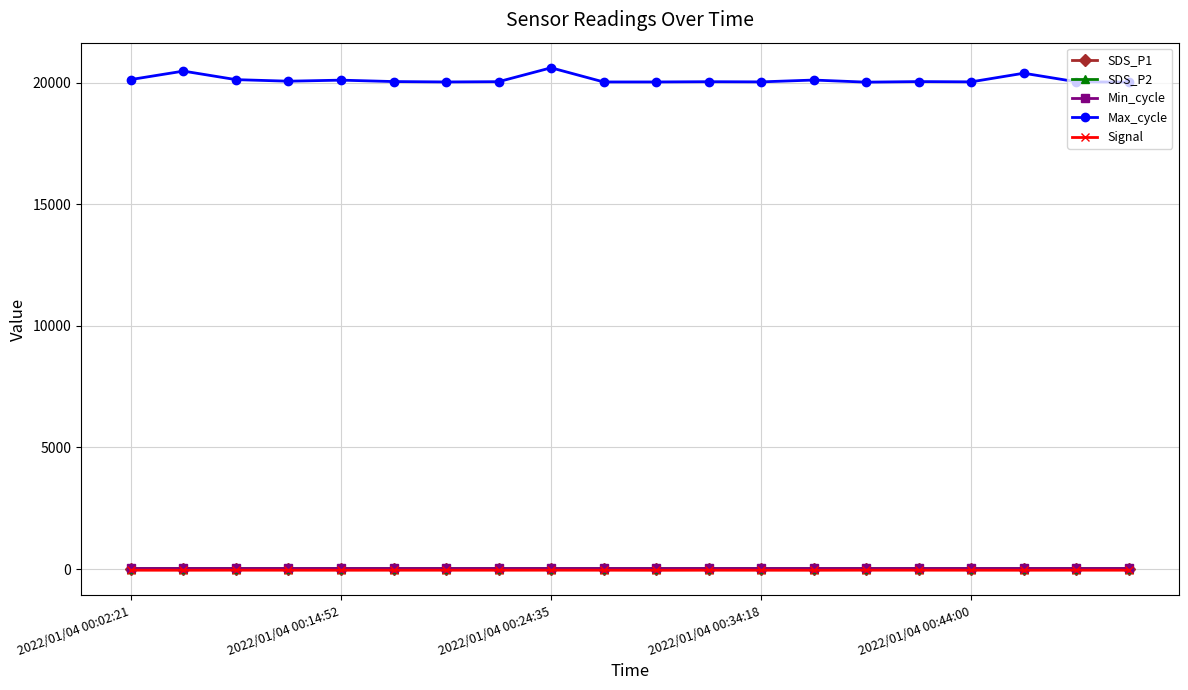

Which series has the largest total across all categories?

Max_cycle